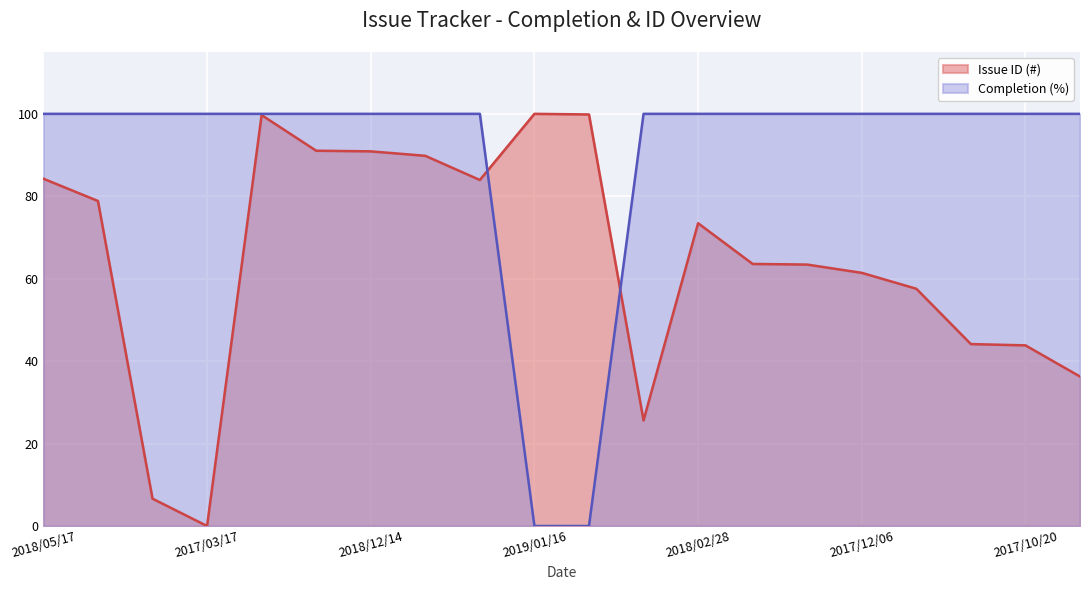

How many lines are shown in the chart?

2